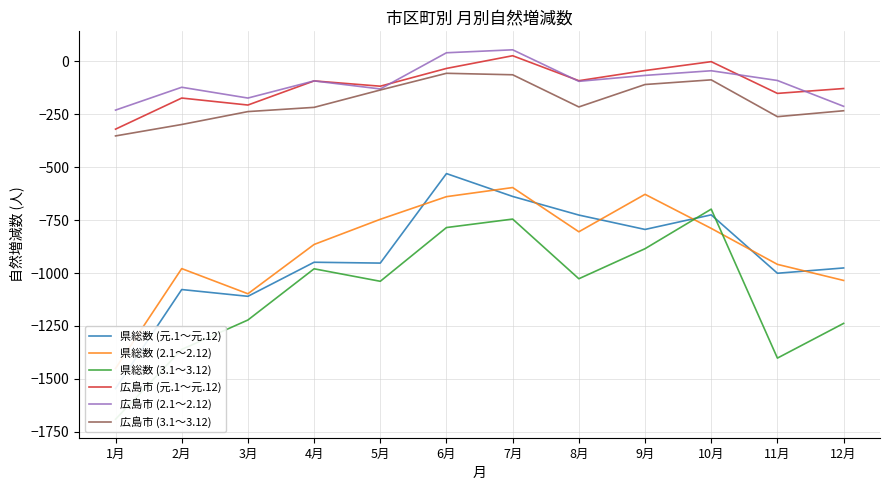

The 県総数 (2.1～2.12) series shows -979 at 2月. True or false?

True